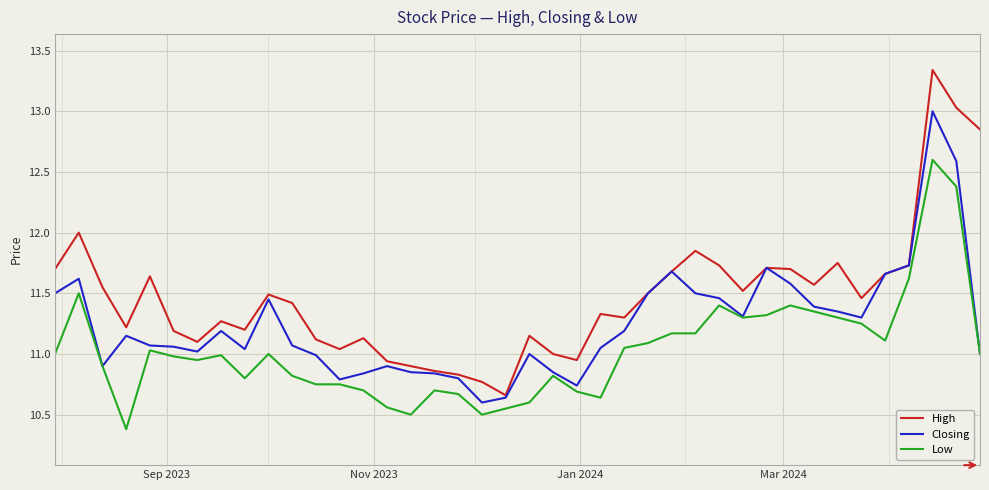

True or false: Low and High intersect in this chart.

False